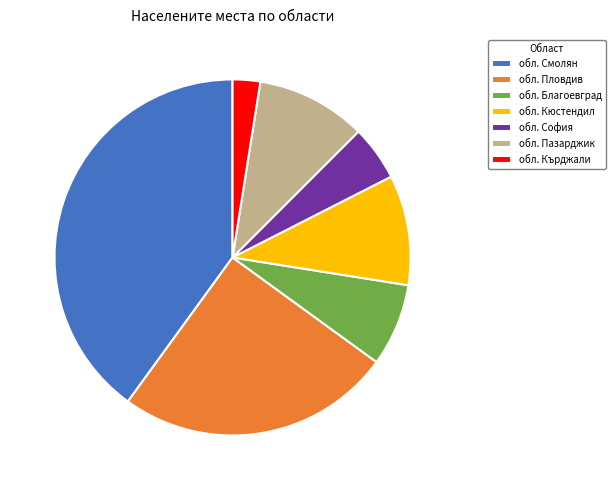

Does обл. Пазарджик account for over 50% of the chart?

No